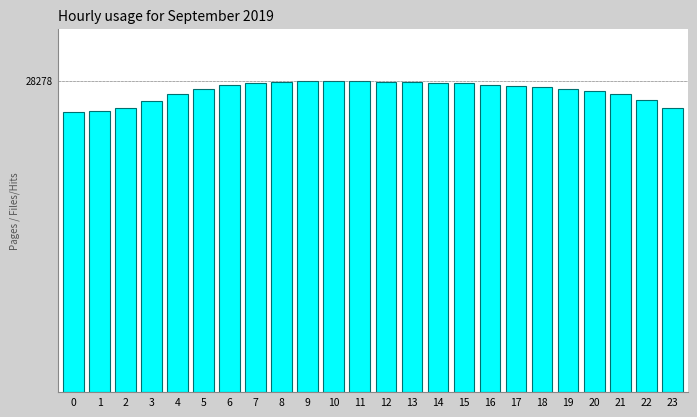

Are the bars horizontal?

No